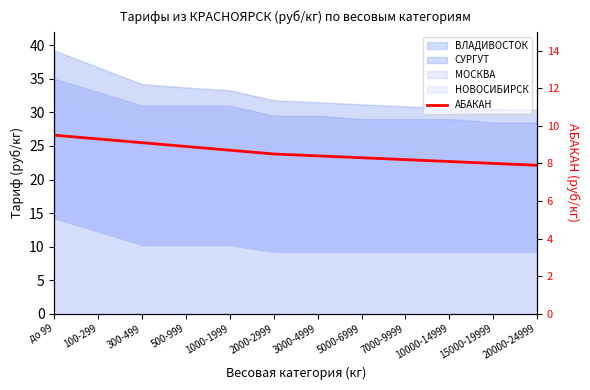

What is the minimum value shown in the chart?

7.9